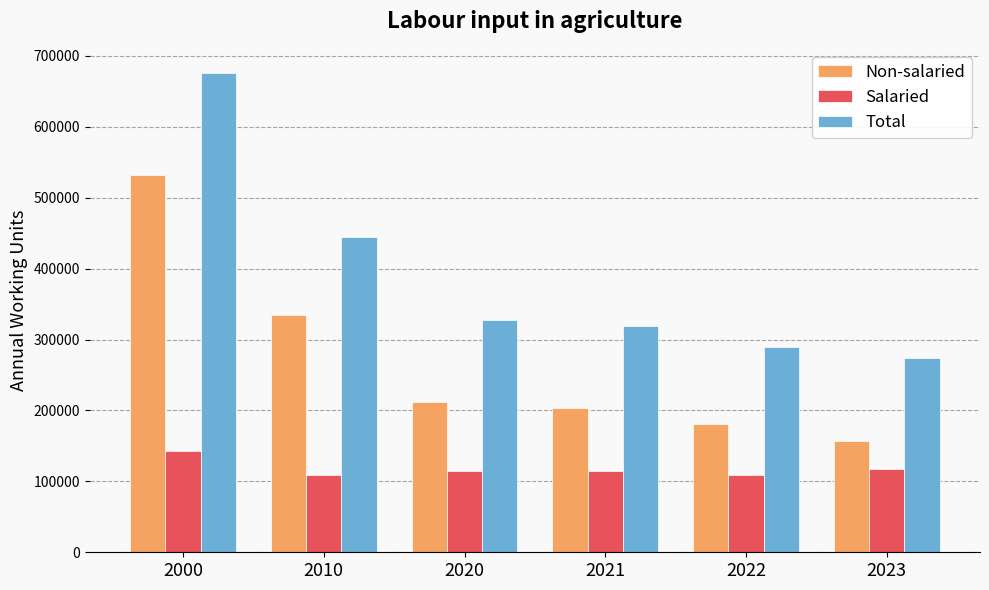

What are all the series names shown in the legend?

Non-salaried, Salaried, Total